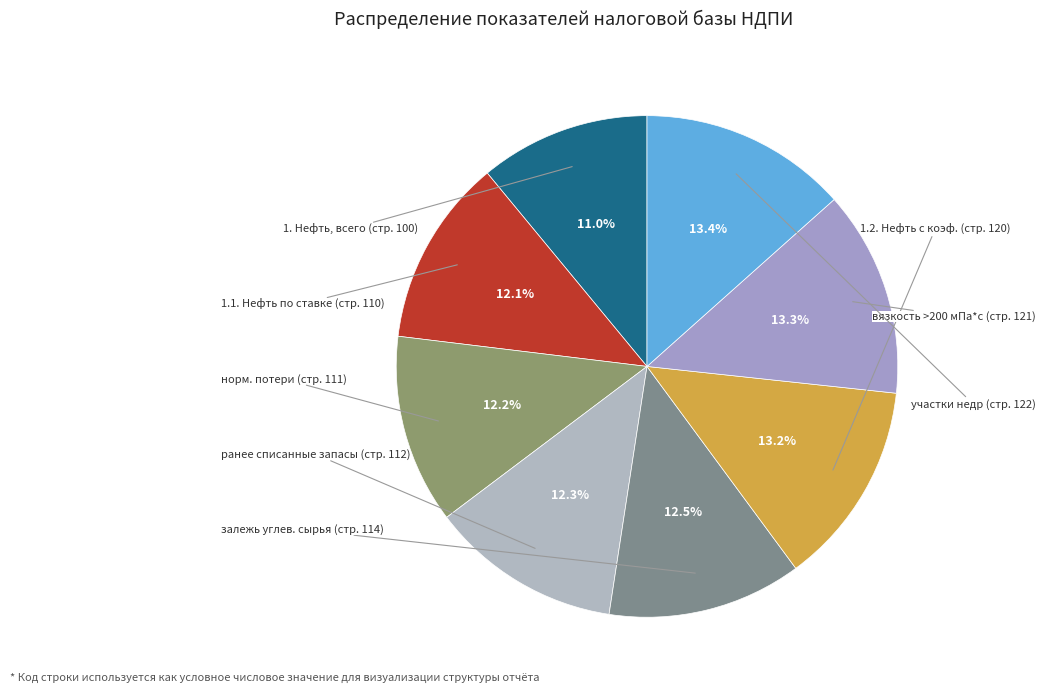

How many segments does this pie chart have?

8